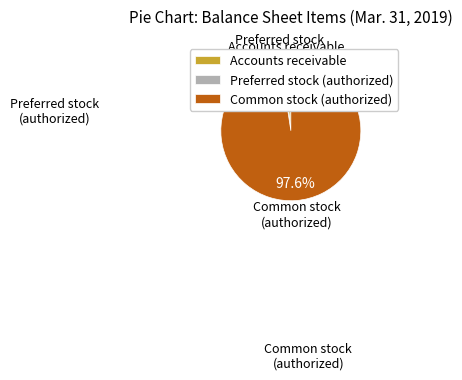

Which has a higher value, Common stock (authorized) or Preferred stock (authorized)?

Common stock (authorized)